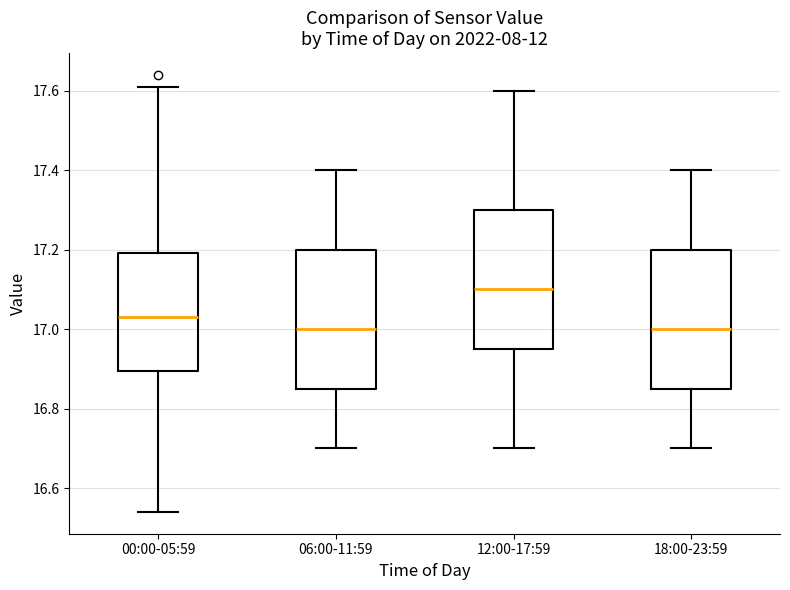

Reading left to right, transcribe this box plot: for each box, give where its median line is, the range the box spans, and where its two whiskers end, as read against the y-axis. The values are not printed on the chart, so give them approximately, as read against the axis.

00:00-05:59: median 17.04, box 16.90 to 17.20, whiskers 16.54 to 17.62
06:00-11:59: median 17.00, box 16.86 to 17.20, whiskers 16.70 to 17.40
12:00-17:59: median 17.10, box 16.96 to 17.30, whiskers 16.70 to 17.60
18:00-23:59: median 17.00, box 16.86 to 17.20, whiskers 16.70 to 17.40